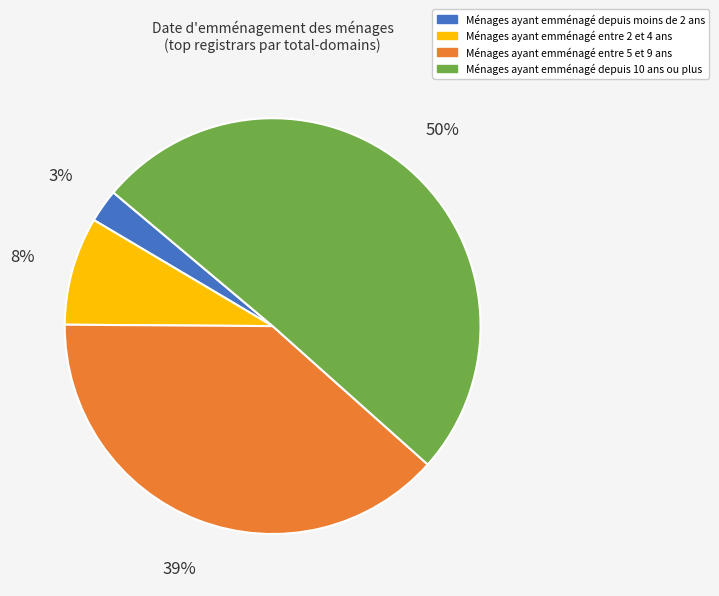

To the nearest percent, what is the average slice percentage?

25%